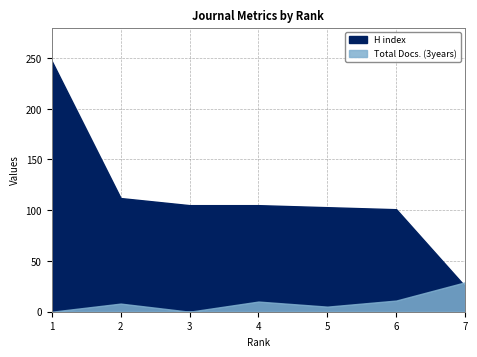

True or false: Total Docs. (3years) has a value of 3 at 2.

False